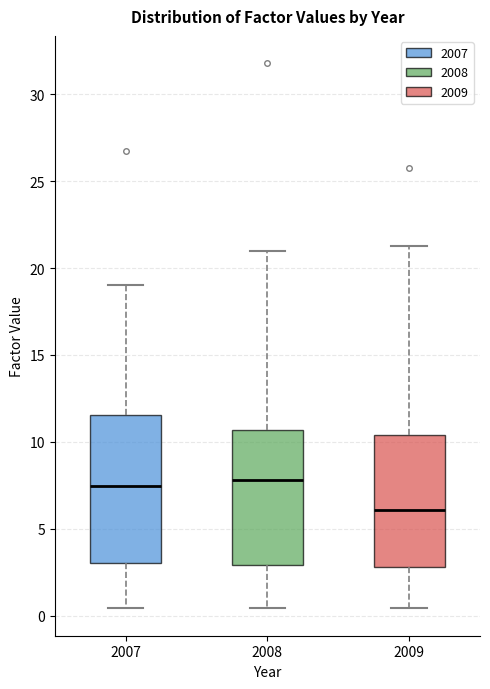

Reading left to right, transcribe this box plot: for each box, give where its median line is, the range the box spans, and where its two whiskers end, as read against the y-axis. The values are not printed on the chart, so give them approximately, as read against the axis.

2007: median 7.5, box 3.0 to 11.5, whiskers 0.5 to 19.0
2008: median 8.0, box 3.0 to 10.5, whiskers 0.5 to 21.0
2009: median 6.0, box 3.0 to 10.5, whiskers 0.5 to 21.5